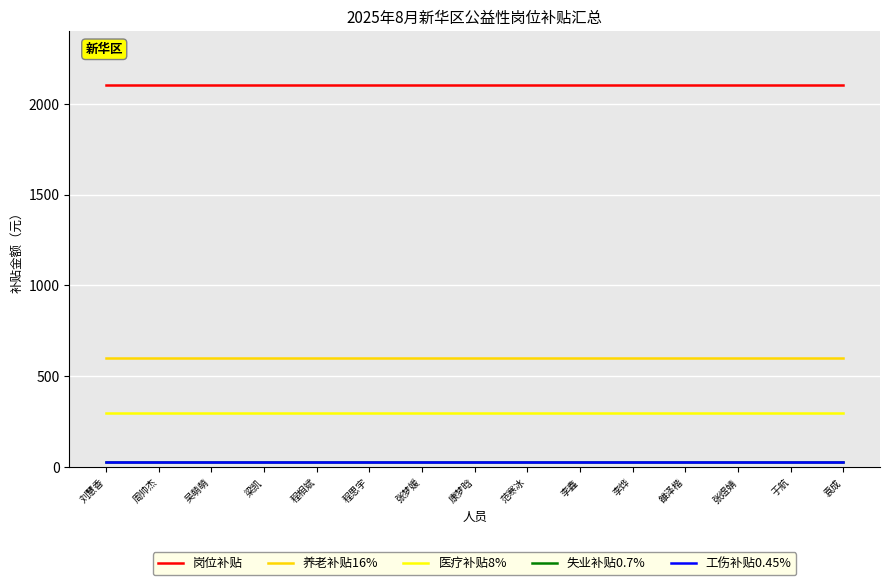

What are all the series names shown in the legend?

岗位补贴, 养老补贴16%, 医疗补贴8%, 失业补贴0.7%, 工伤补贴0.45%